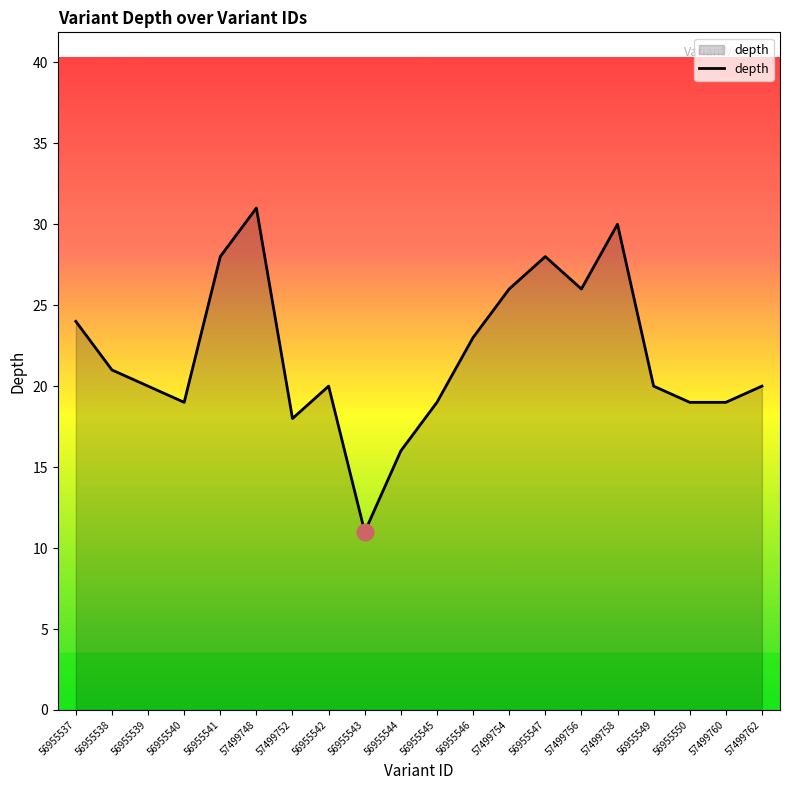

What is the approximate value at 56955550, to the nearest 10?

20